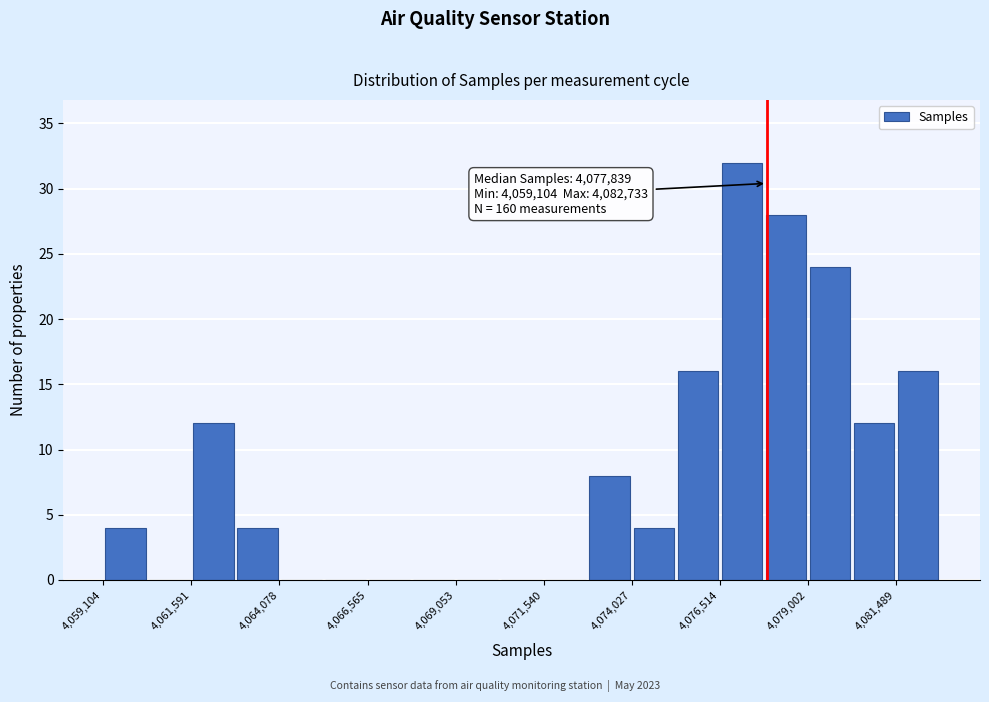

Read against the x-axis, roughly where is the centre of the tallest bar?

4077000